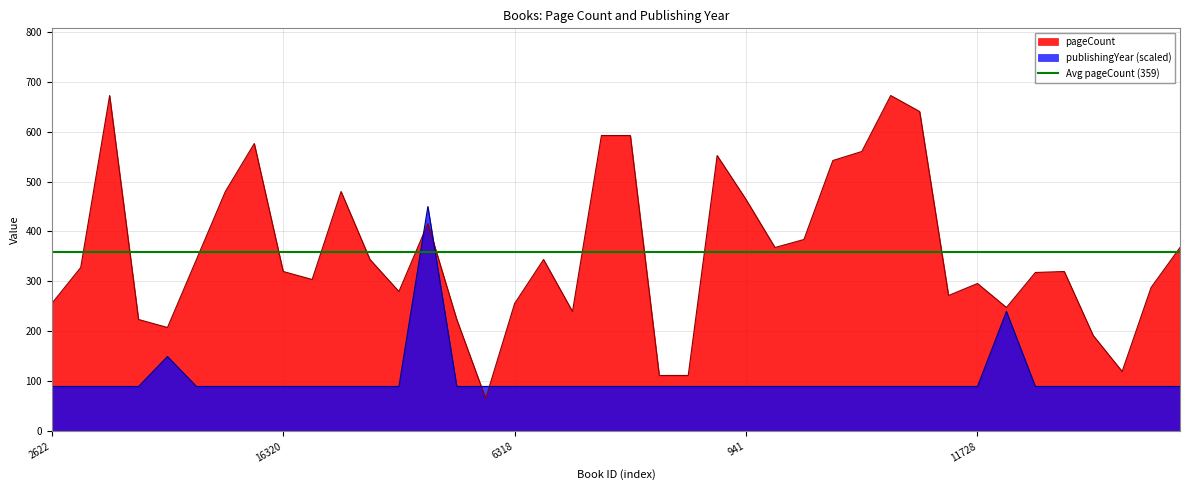

True or false: publishingYear has more than 2 points higher than both neighbors.

True